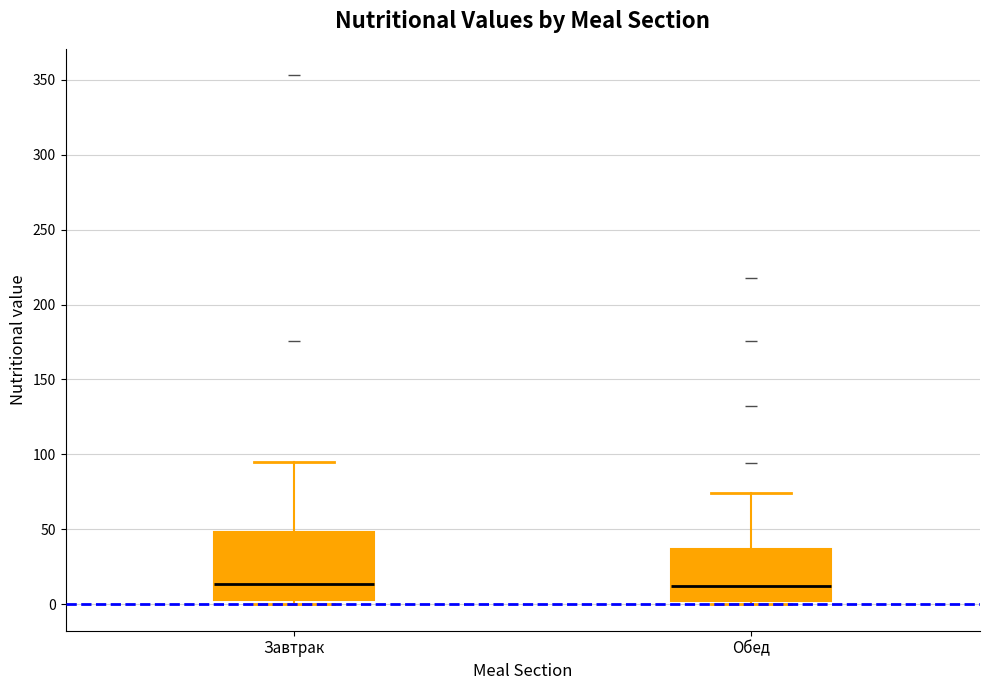

Reading left to right, read every box against the y-axis: the position of its median line, the range the box covers, and the ends of its whiskers. The values are not printed on the chart, so give them approximately, as read against the axis.

Завтрак: median 15, box 5 to 50, whiskers 0 to 95
Обед: median 15, box 0 to 35, whiskers 0 (just below the box's lower edge) to 75